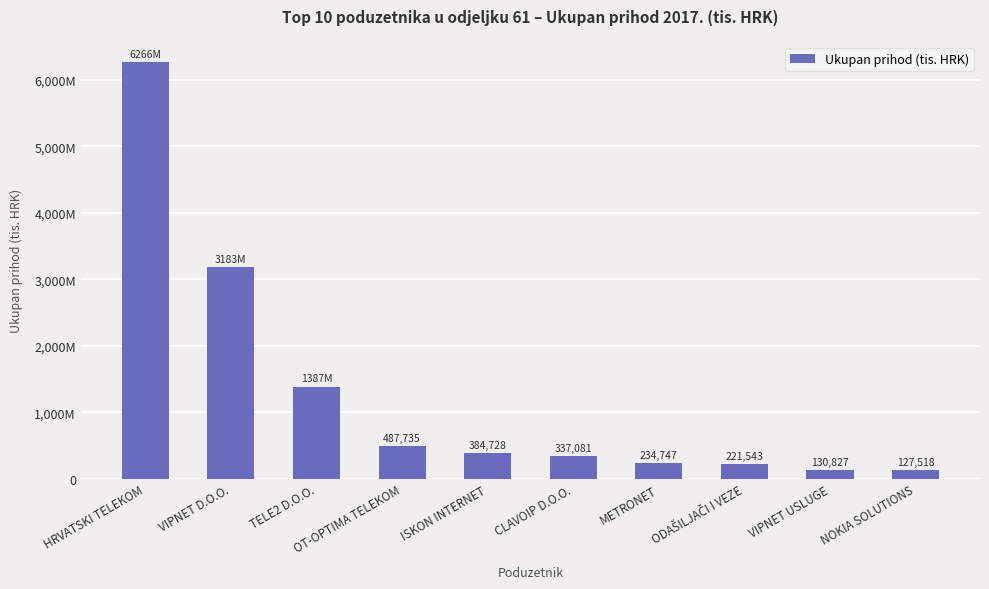

What is the difference between the values at VIPNET USLUGE and OT-OPTIMA TELEKOM?

356907.9